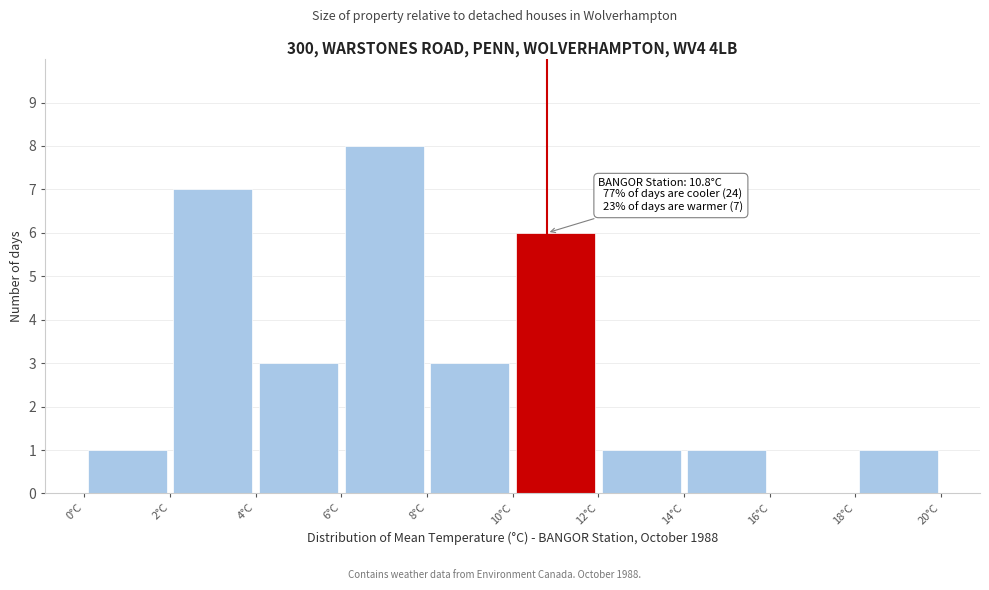

Which range on the x-axis has the tallest bar?

6 to 8